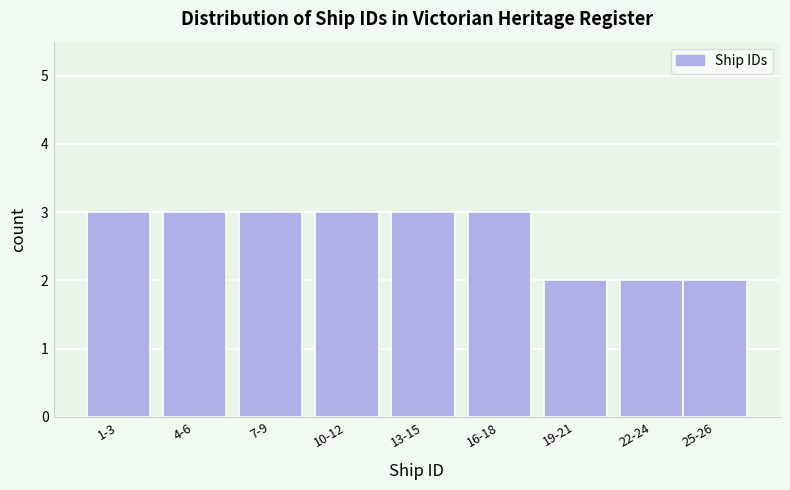

Reading left to right, what are all the values shown in this chart?

1-3=3	4-6=3	7-9=3	10-12=3	13-15=3	16-18=3	19-21=2	22-24=2	25-26=2